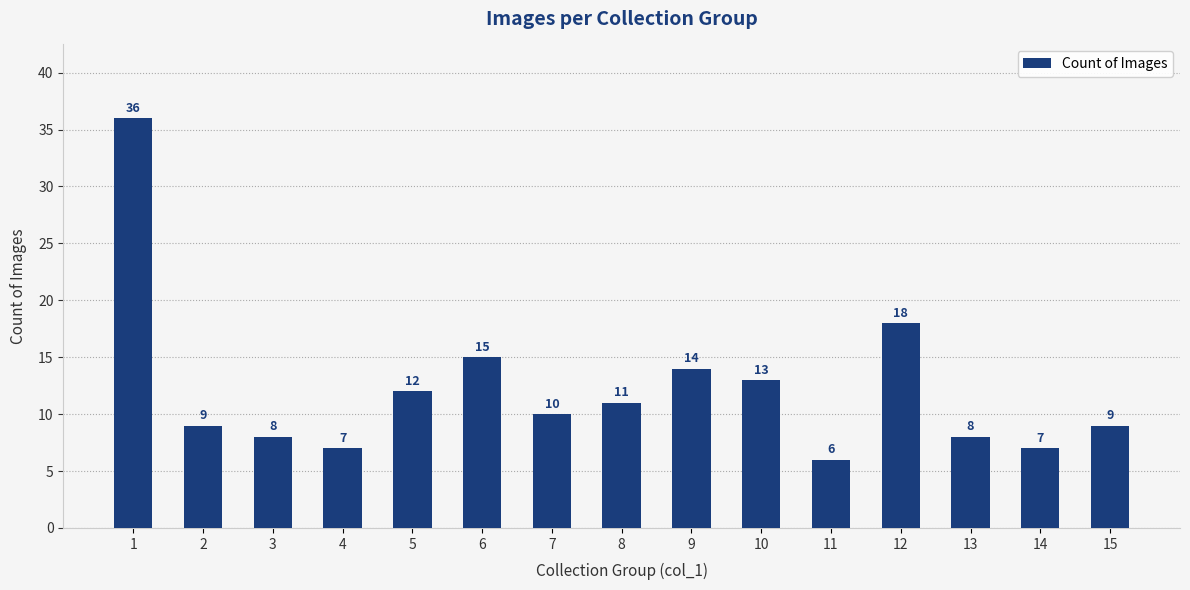

What value does the data have at 12?

18